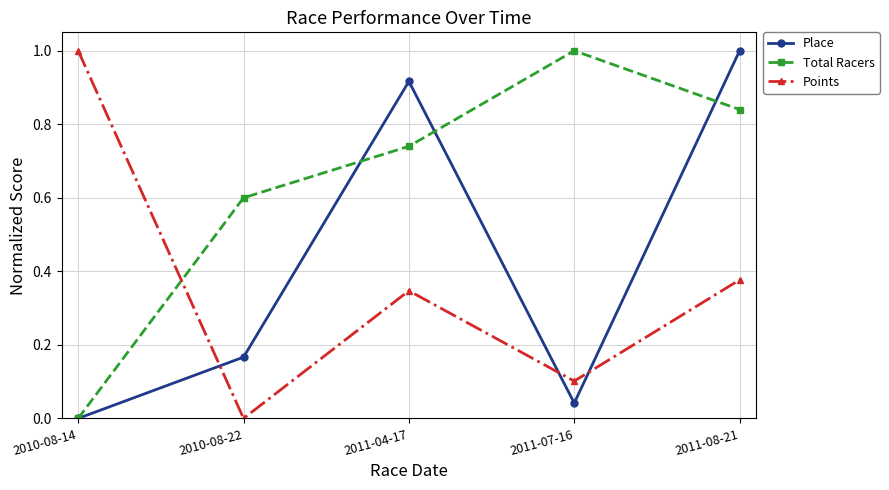

What is the difference between the highest and lowest values at 2011-08-21?

0.6